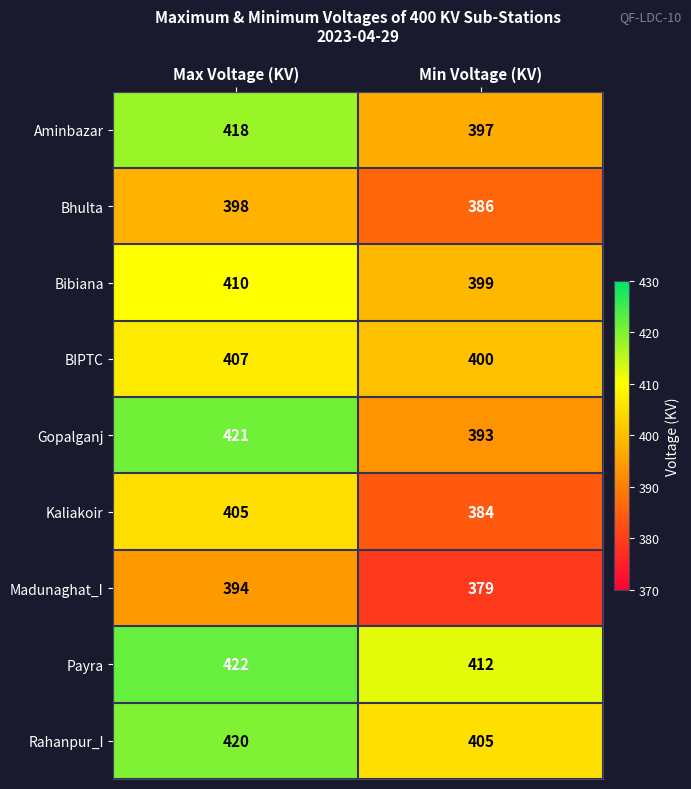

Read the BIPTC value at Min Voltage (KV).

400